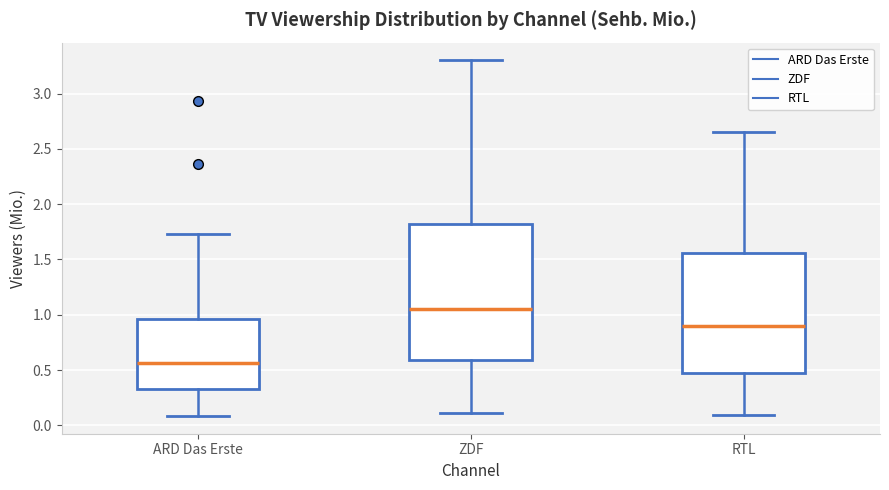

Where is the upper edge of the box for RTL on the y-axis? The values are not printed on the chart, so give them approximately, as read against the axis.

1.55